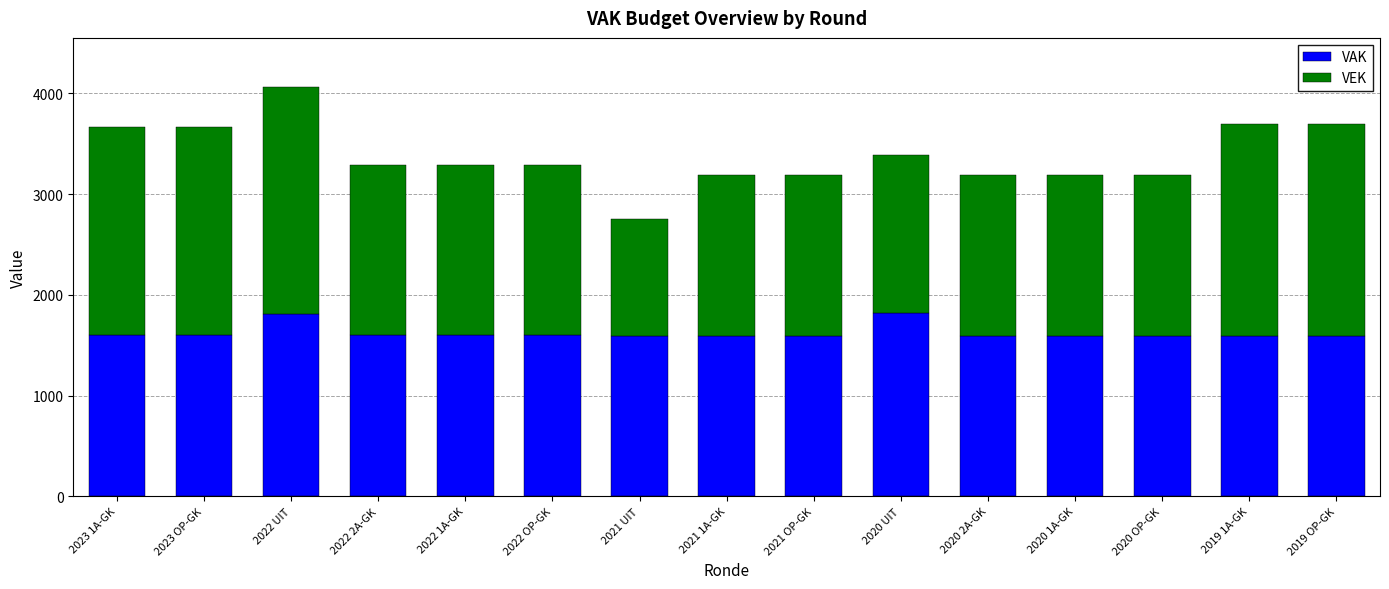

What is the average value of the VAK series?

1624